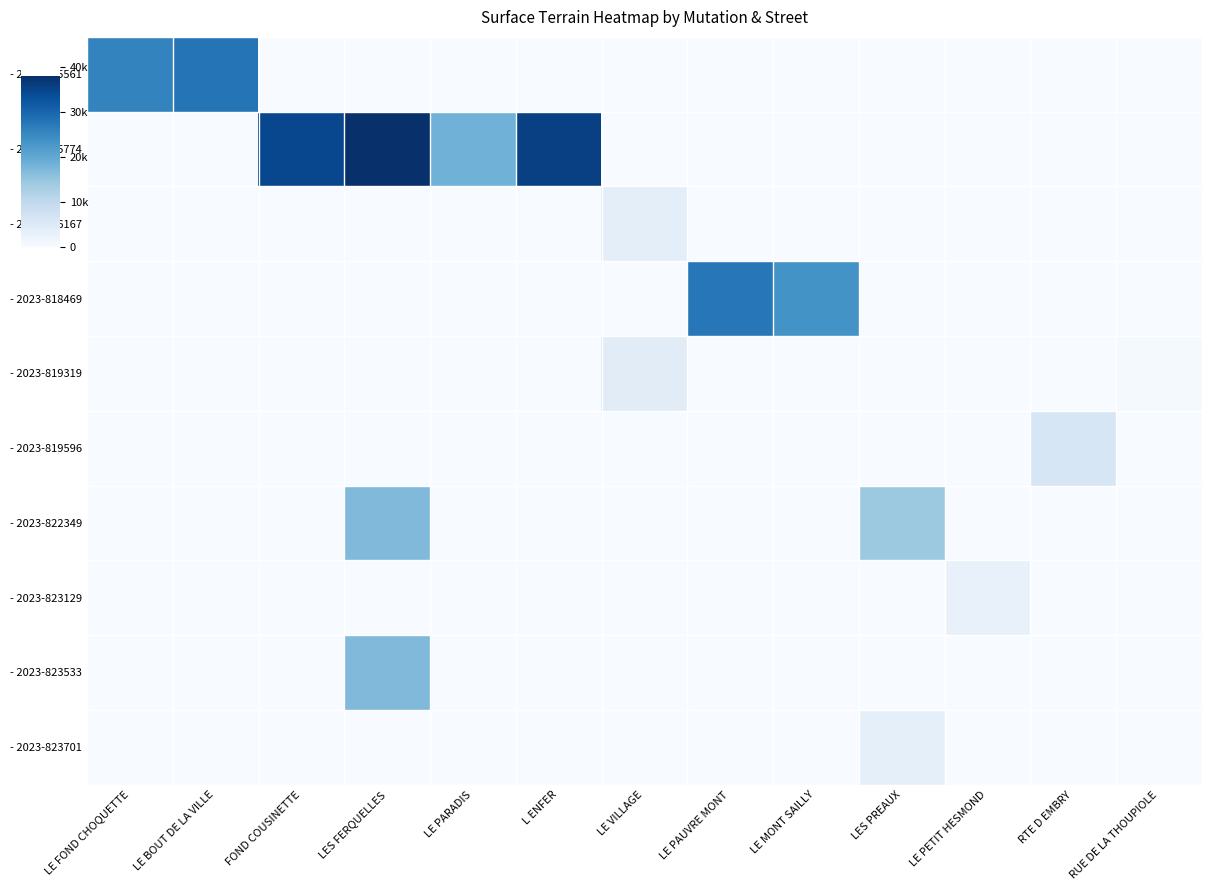

At how many categories does at least one series exceed 31650?

3